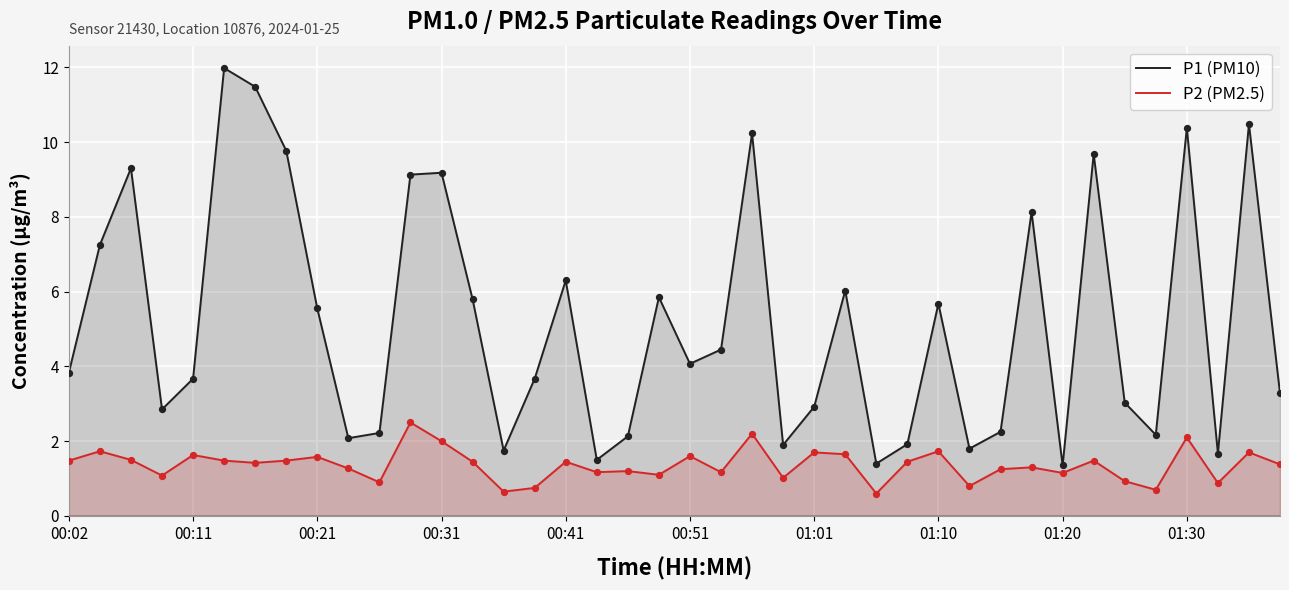

Which series contains the highest Y value?

P1 (PM10)